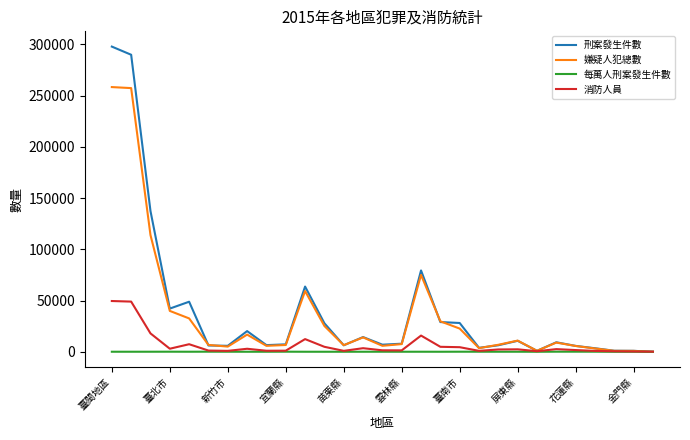

What is the maximum value shown in the chart?

297800.0